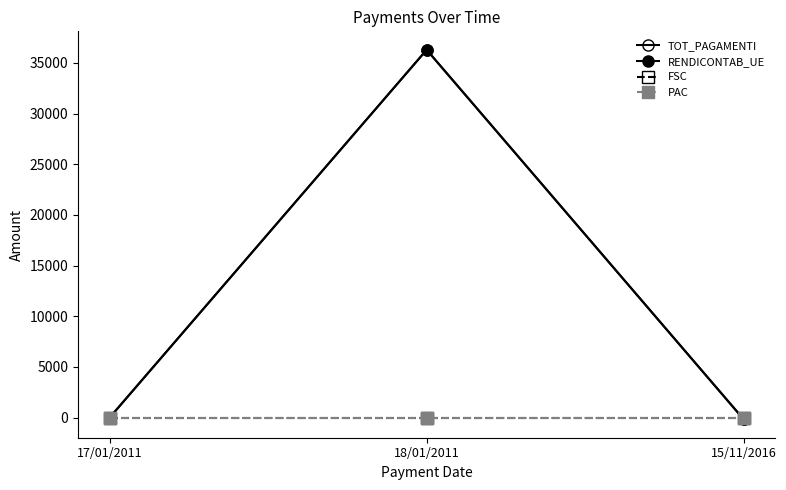

Which series has the largest total across all categories?

TOT_PAGAMENTI